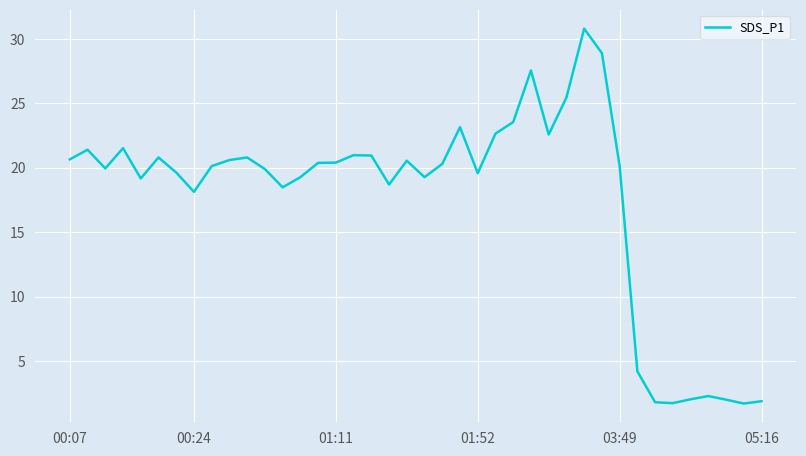

What is the difference between the maximum and minimum values?

29.1